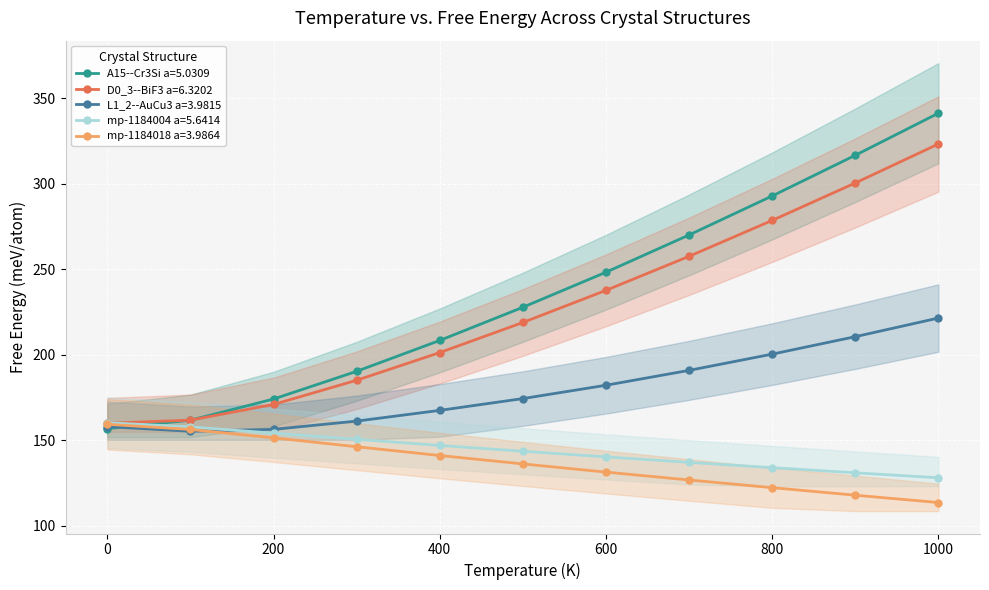

At which label does mp-1184004 a=5.6414 reach its minimum?

1000